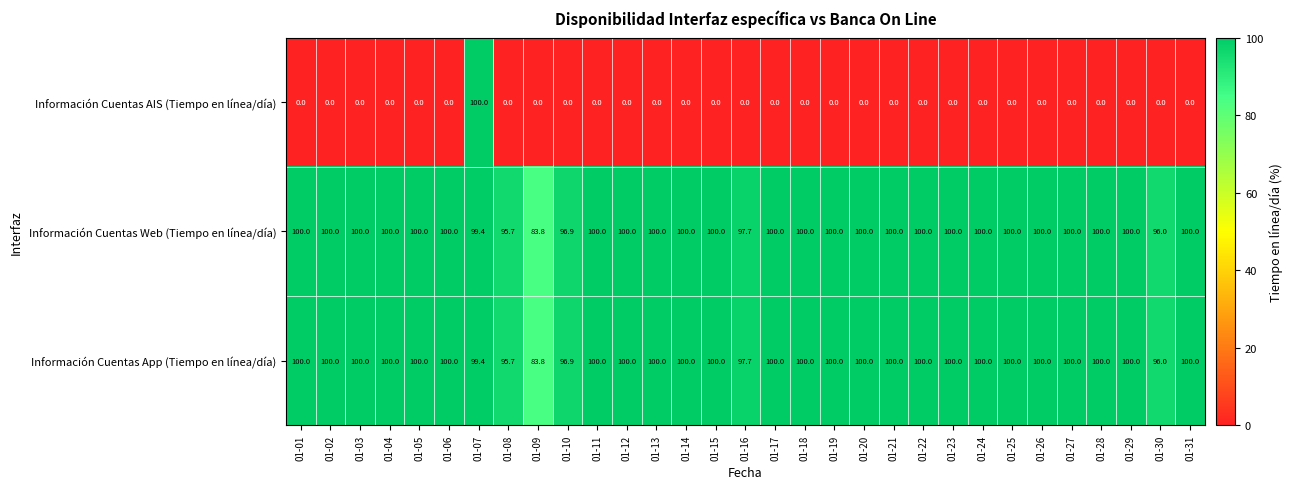

Is it true that Información Cuentas Web (Tiempo en línea/día) equals 132.7 at 01-27?

False